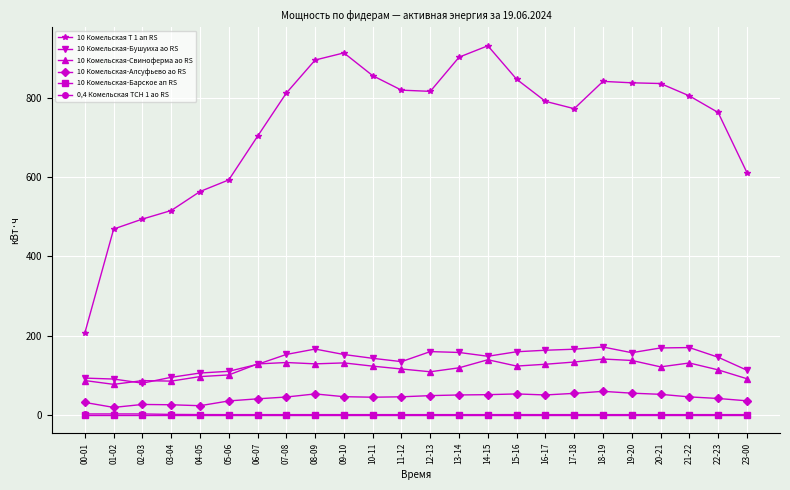

True or false: 0,4 Комельская ТСН 1 ао RS and 10 Комельская-Алсуфьево ао RS intersect in this chart.

False